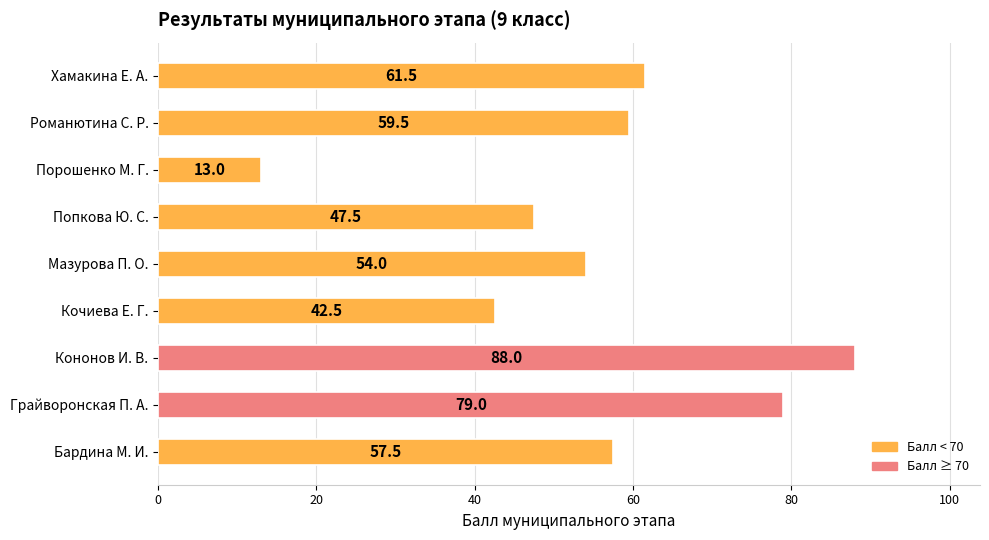

What is the average value?

55.8